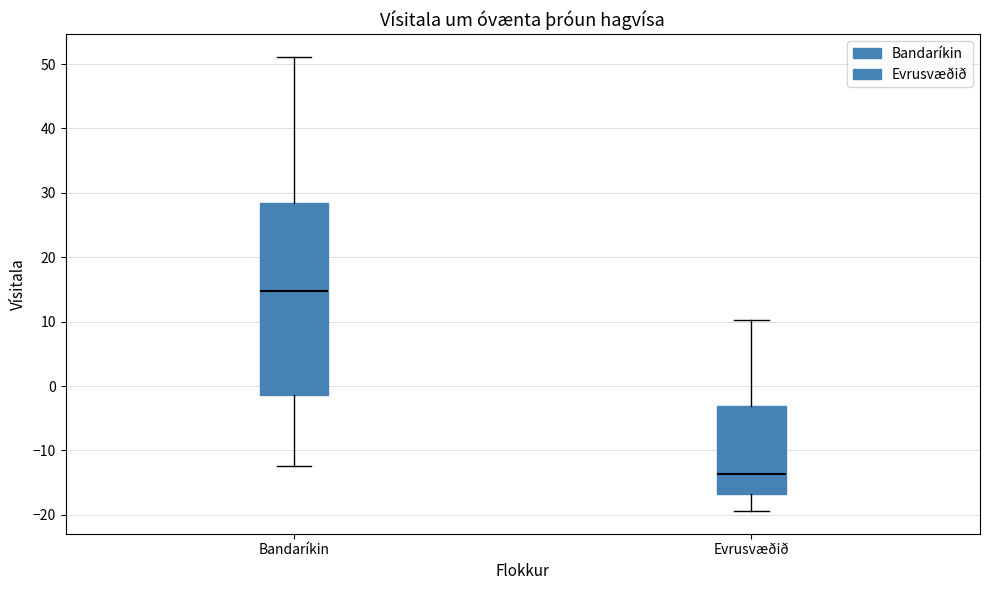

Which box's median line is the highest?

Bandaríkin